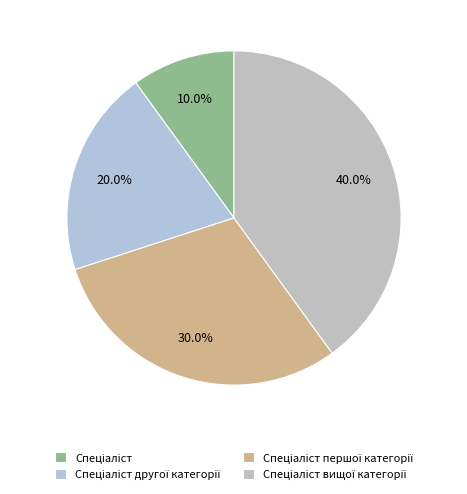

How many segments does this pie chart have?

4